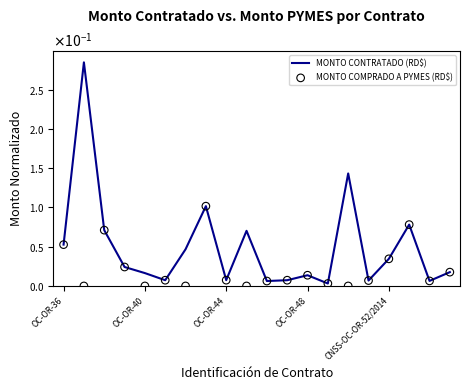

What are all the series names shown in the legend?

MONTO CONTRATADO (RD$), MONTO COMPRADO A PYMES (RD$)